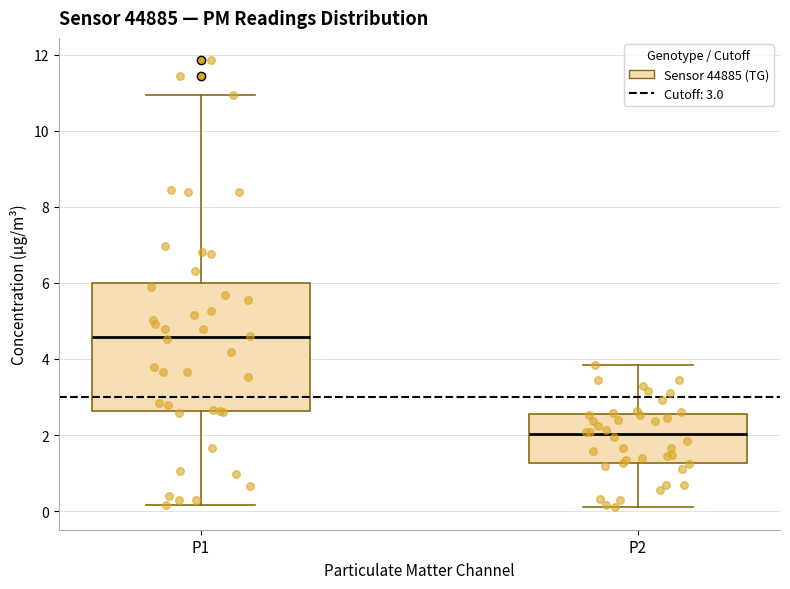

Reading left to right, transcribe this box plot: for each box, give where its median line is, the range the box spans, and where its two whiskers end, as read against the y-axis. The values are not printed on the chart, so give them approximately, as read against the axis.

P1: median 4.6, box 2.6 to 6.0, whiskers 0.2 to 11.0
P2: median 2.0, box 1.2 to 2.6, whiskers 0.2 to 3.8